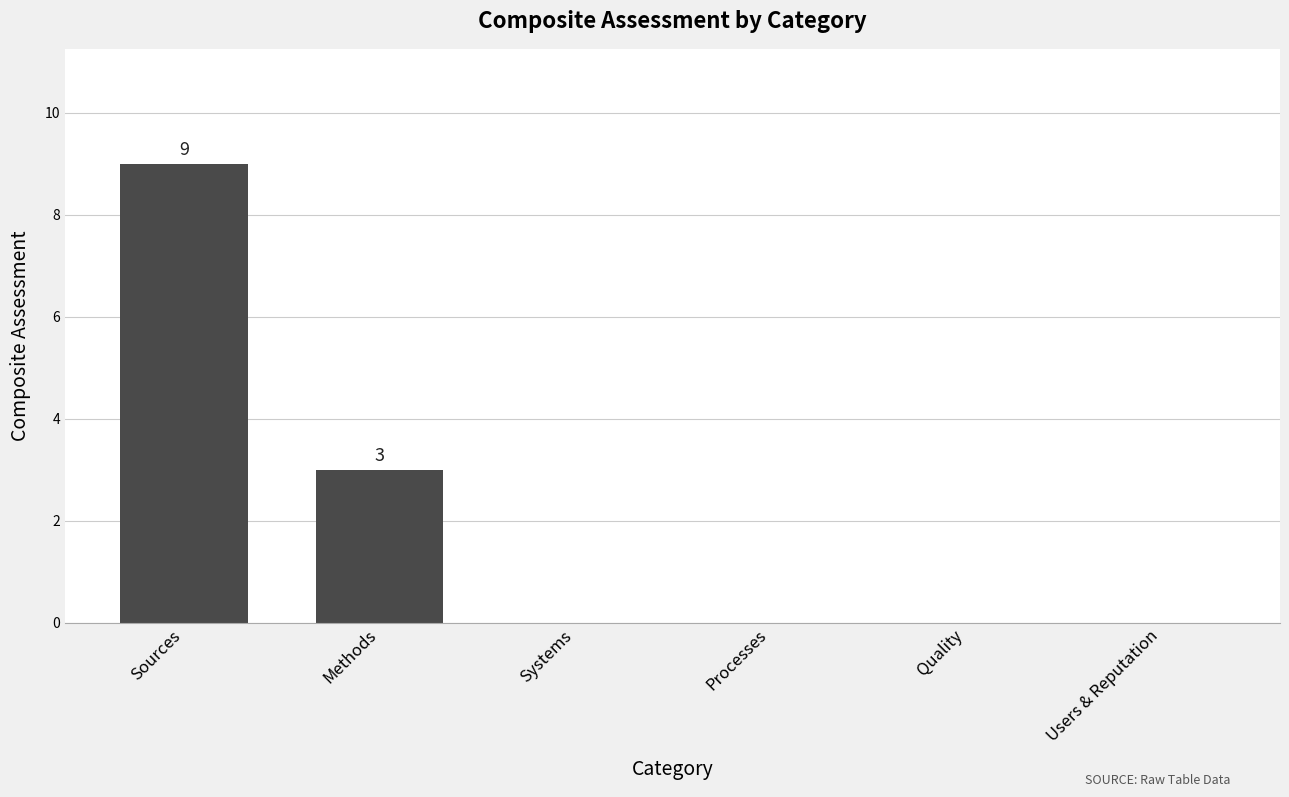

Which has a higher value, Methods or Processes?

Methods